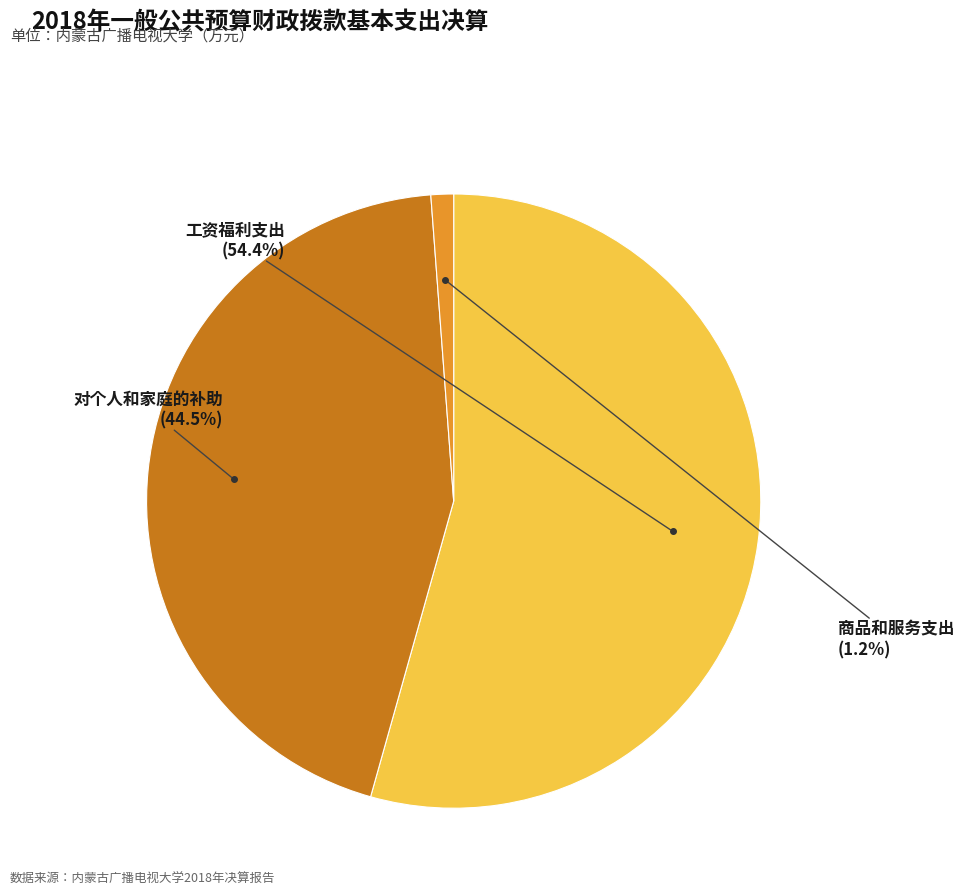

Is there any slice that represents more than half of the pie?

Yes